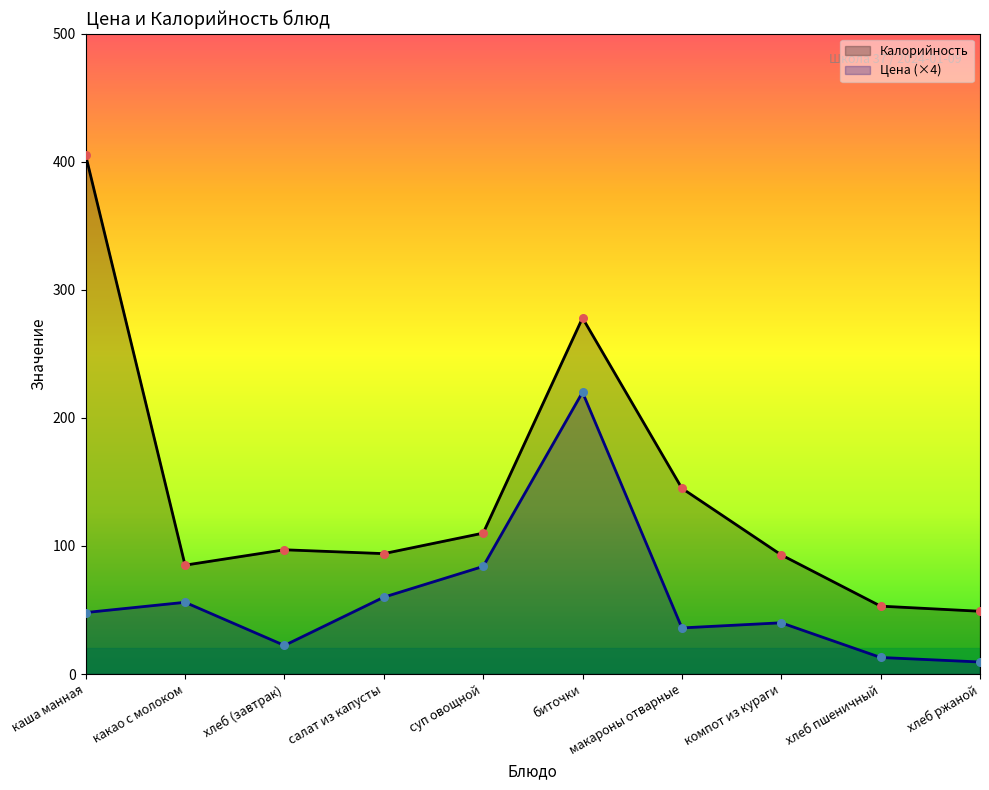

At which category is the sum across all series the highest?

биточки